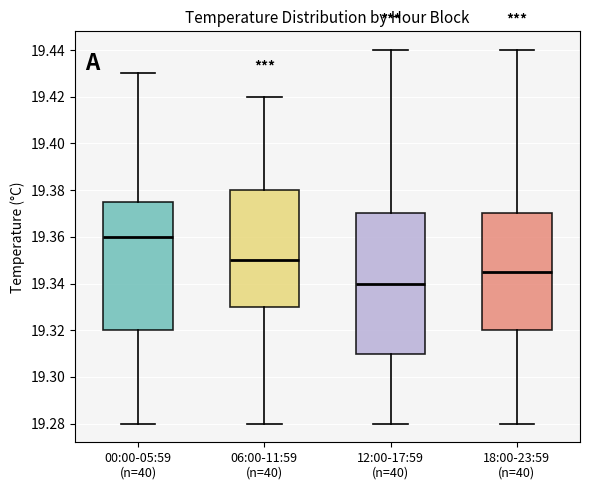

Reading left to right, read every box against the y-axis: the position of its median line, the range the box covers, and the ends of its whiskers. The values are not printed on the chart, so give them approximately, as read against the axis.

00:00-05:59 (n=40): median 19.360, box 19.320 to 19.376, whiskers 19.280 to 19.430
06:00-11:59 (n=40): median 19.350, box 19.330 to 19.380, whiskers 19.280 to 19.420
12:00-17:59 (n=40): median 19.340, box 19.310 to 19.370, whiskers 19.280 to 19.440
18:00-23:59 (n=40): median 19.346, box 19.320 to 19.370, whiskers 19.280 to 19.440